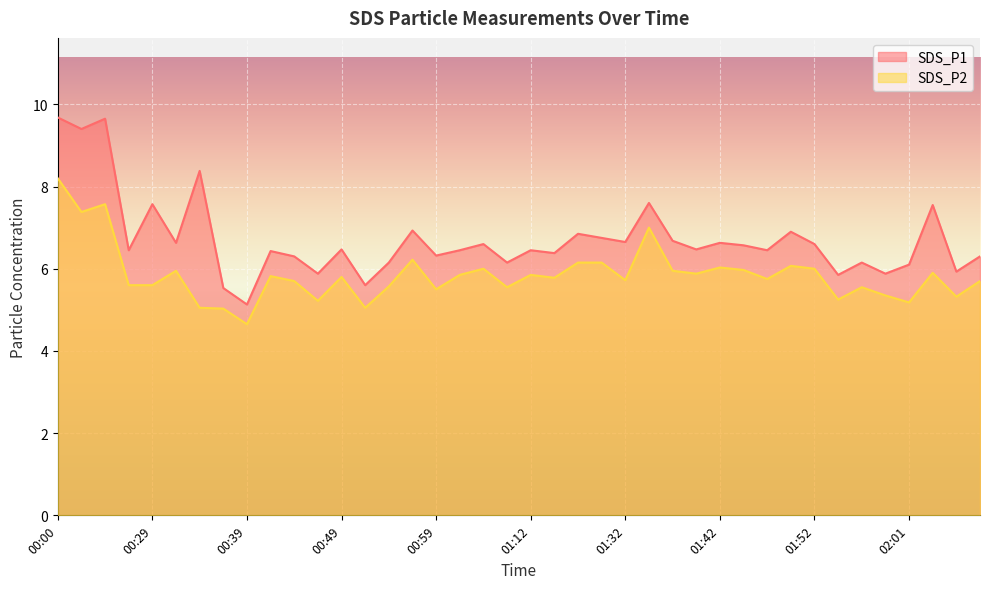

List the series in order of their peak value, lowest first.

SDS_P2, SDS_P1